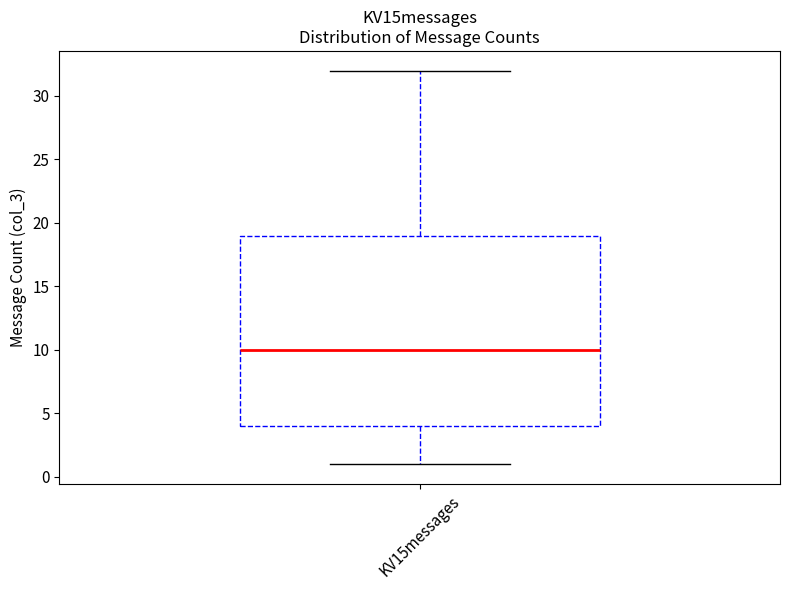

Where does the lower whisker of the box for KV15messages end on the y-axis? The values are not printed on the chart, so give them approximately, as read against the axis.

1